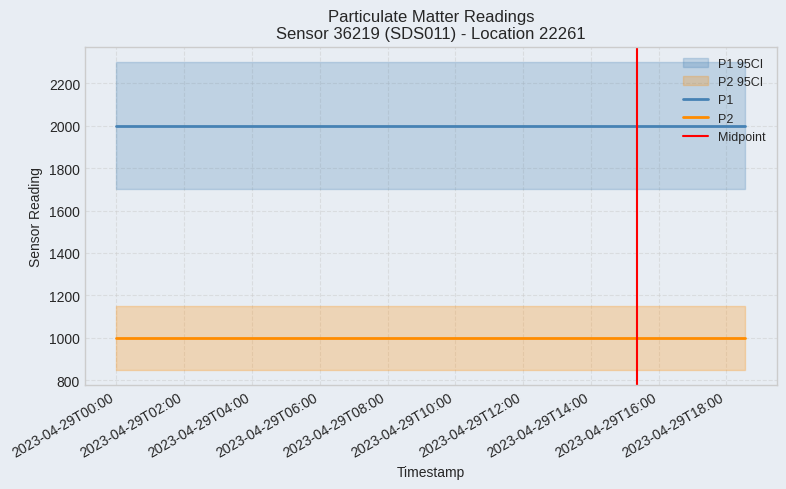

What is the sum of all P2 values?

22997.7